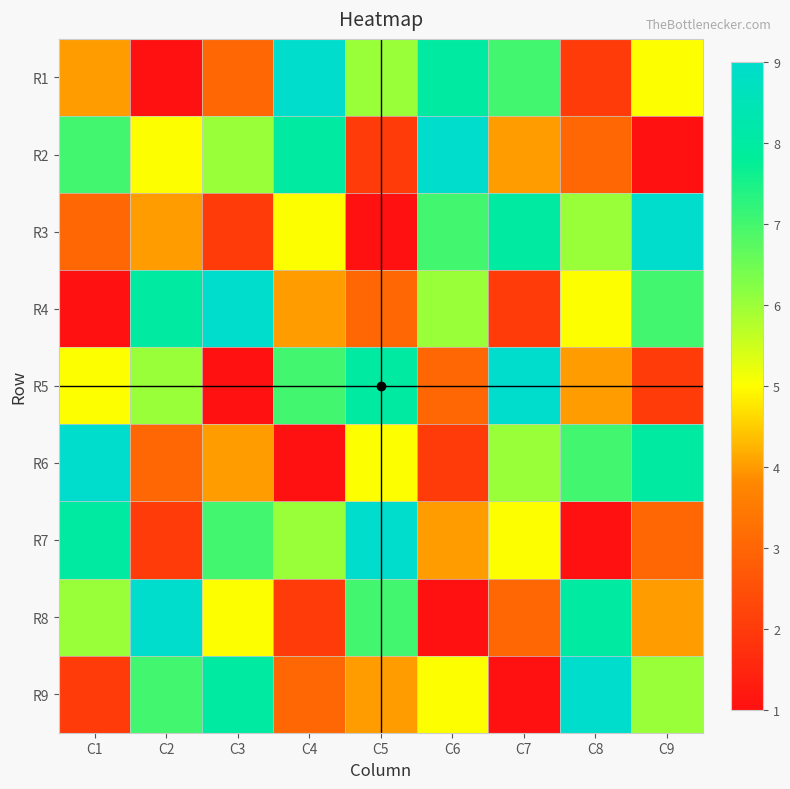

Reading left to right, what are all the values shown in this chart?

R1: C1=4	C2=1	C3=3	C4=9	C5=6	C6=8	C7=7	C8=2	C9=5
R2: C1=7	C2=5	C3=6	C4=8	C5=2	C6=9	C7=4	C8=3	C9=1
R3: C1=3	C2=4	C3=2	C4=5	C5=1	C6=7	C7=8	C8=6	C9=9
R4: C1=1	C2=8	C3=9	C4=4	C5=3	C6=6	C7=2	C8=5	C9=7
R5: C1=5	C2=6	C3=1	C4=7	C5=8	C6=3	C7=9	C8=4	C9=2
R6: C1=9	C2=3	C3=4	C4=1	C5=5	C6=2	C7=6	C8=7	C9=8
R7: C1=8	C2=2	C3=7	C4=6	C5=9	C6=4	C7=5	C8=1	C9=3
R8: C1=6	C2=9	C3=5	C4=2	C5=7	C6=1	C7=3	C8=8	C9=4
R9: C1=2	C2=7	C3=8	C4=3	C5=4	C6=5	C7=1	C8=9	C9=6